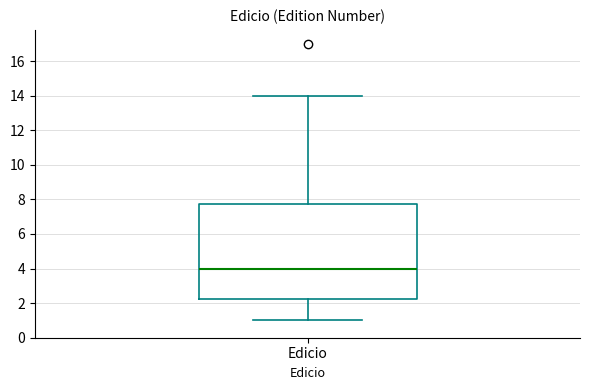

Transcribe this box plot: give where the median line is, the range the box spans, and where the two whiskers end, as read against the y-axis. The values are not printed on the chart, so give them approximately, as read against the axis.

median 4.0, box 2.2 to 7.8, whiskers 1.0 to 14.0